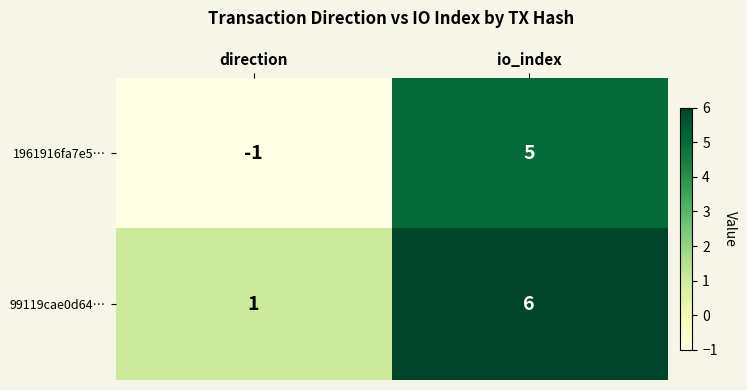

The value of 1961916fa7e5… at direction is -1. True or false?

True